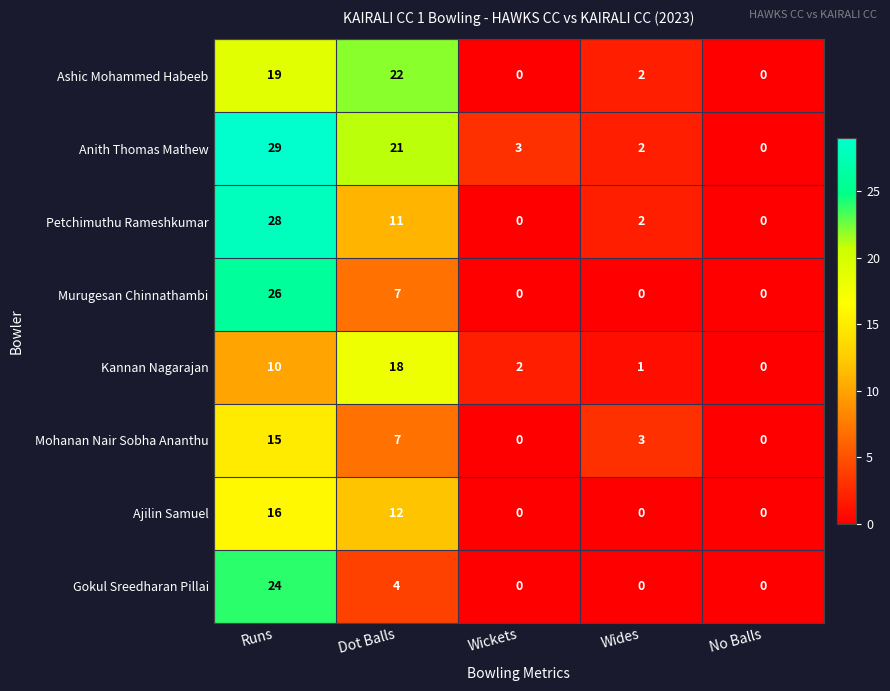

The value of Ajilin Samuel at Dot Balls is 12. True or false?

True